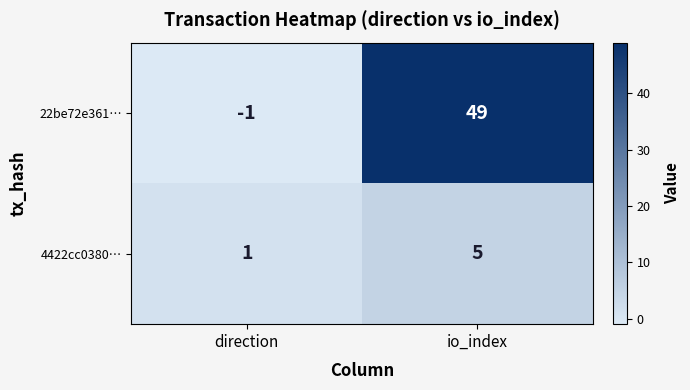

The 4422cc0380… series shows 0 at direction. True or false?

False